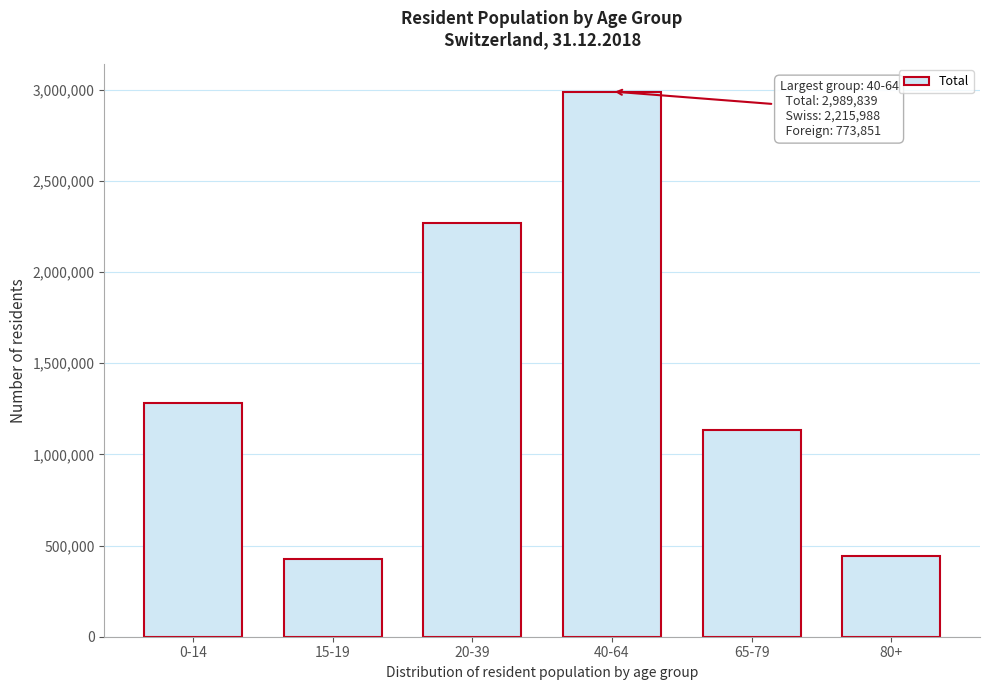

Reading right to left, transcribe all the data shown in this chart.

443652	1133649	2989839	2267929	425712	1283746